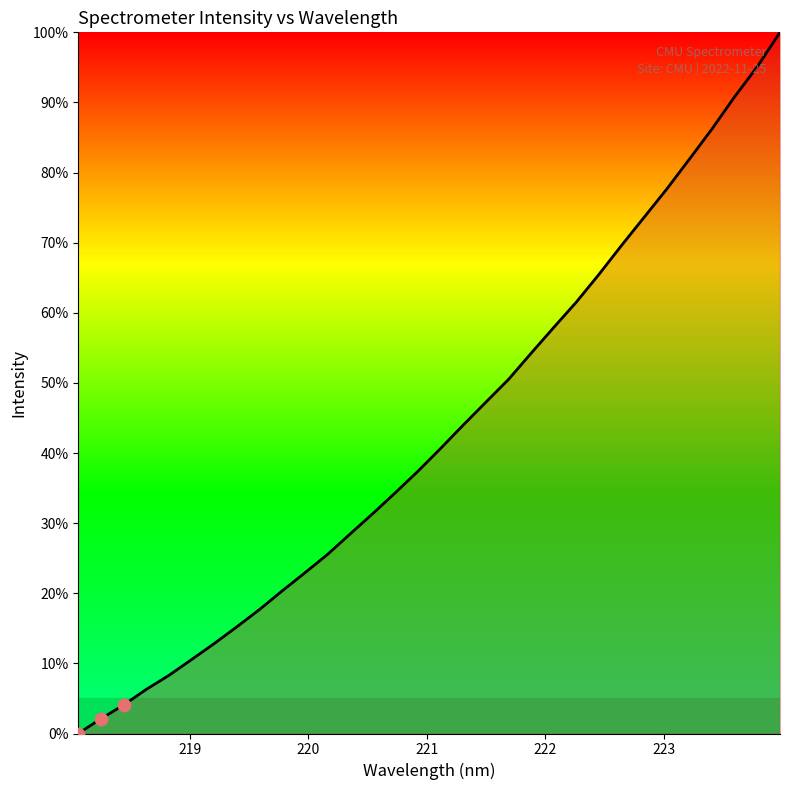

What is the difference between the maximum and minimum values?

100.0